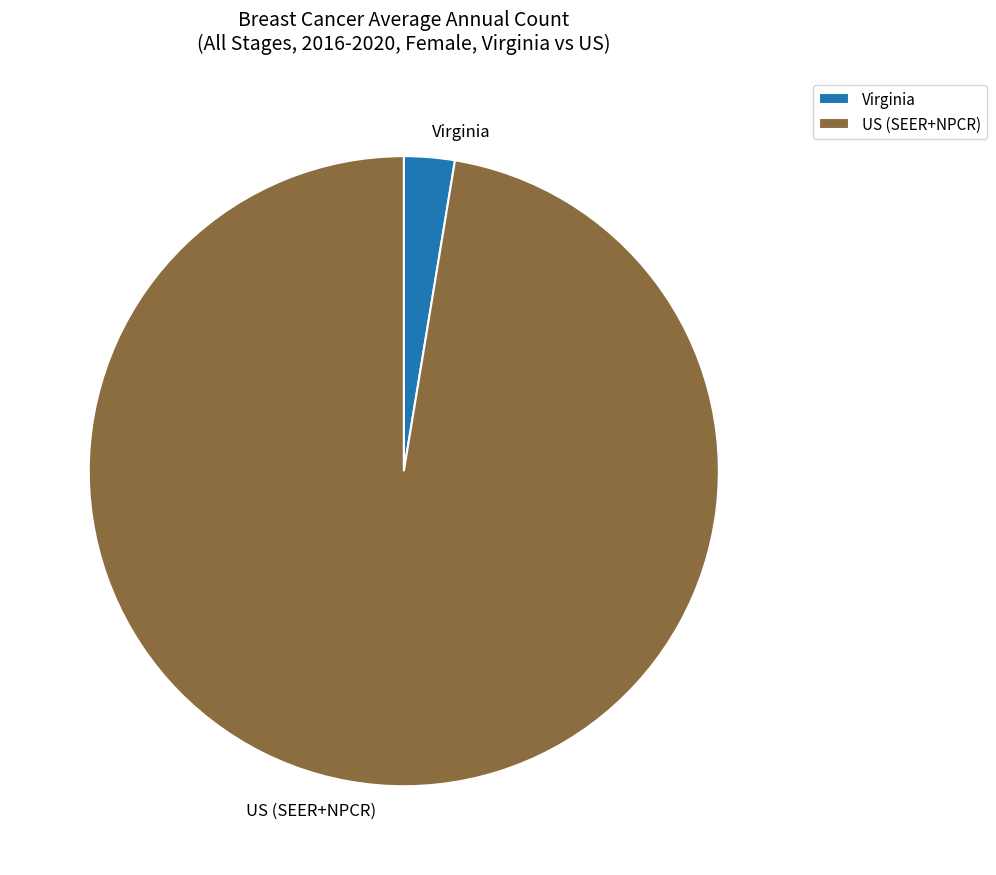

Which slice represents more than half of the pie?

US (SEER+NPCR)